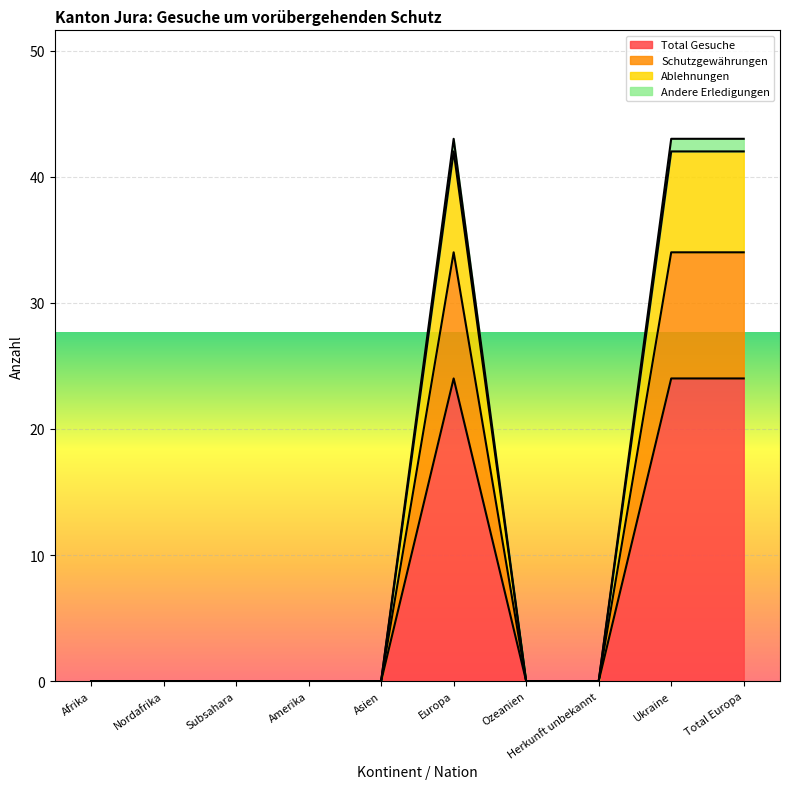

The value of Total Gesuche at Nordafrika is 0. True or false?

True